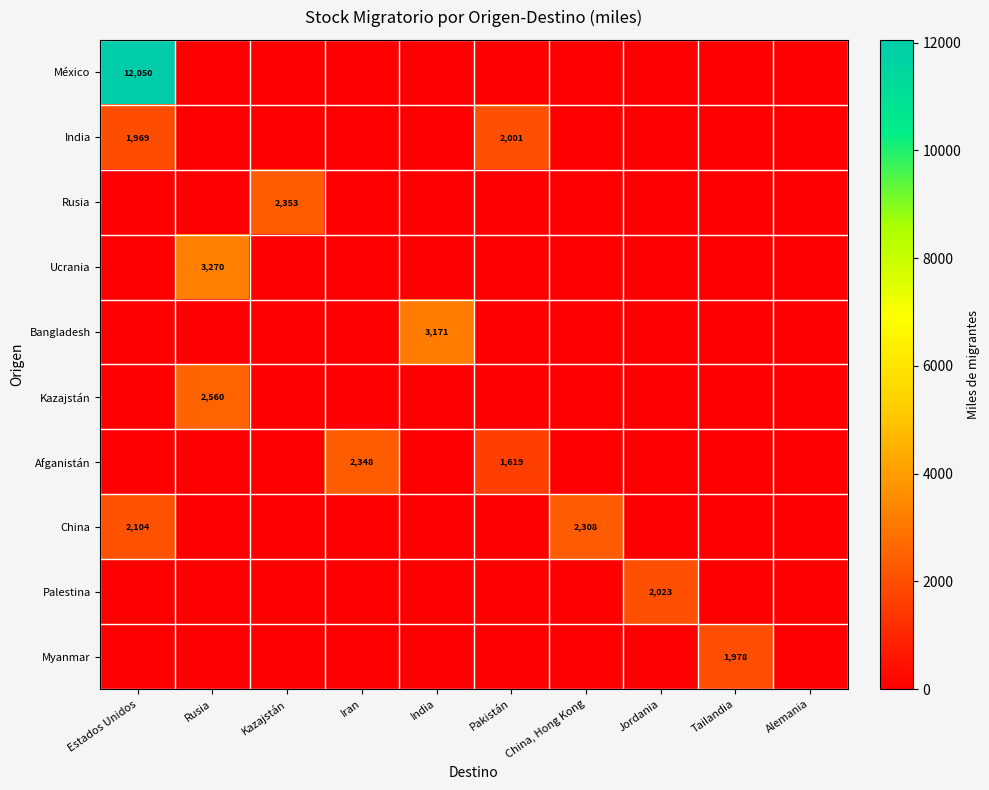

The Afganistán series shows 2348 at Iran. True or false?

True